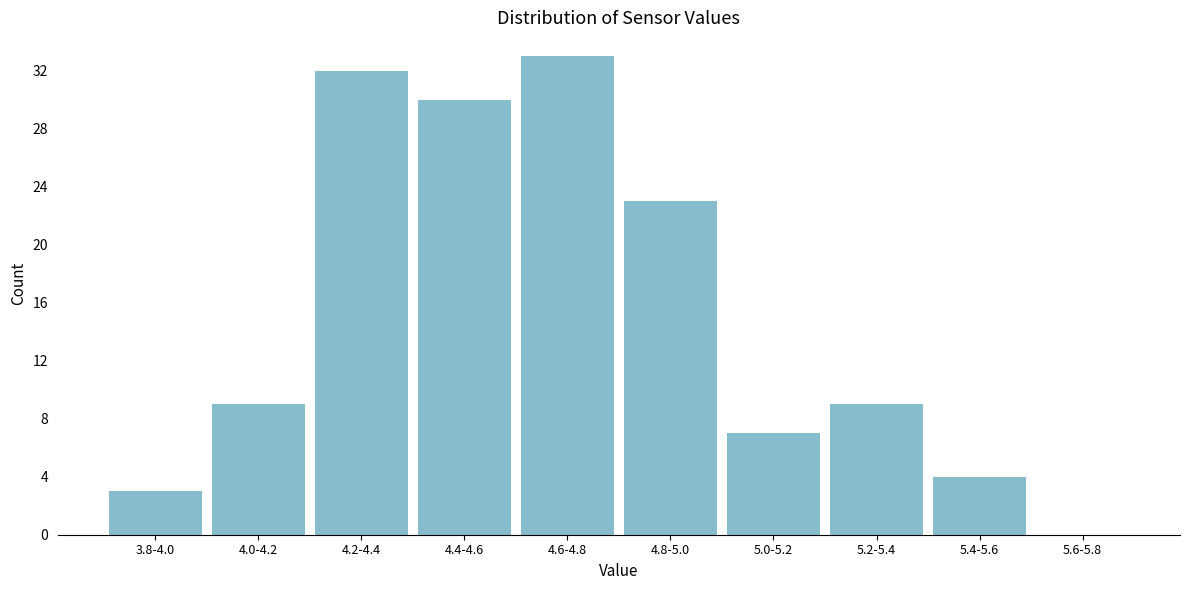

Reading right to left, what are all the values shown in this chart?

5.6-5.8=0	5.4-5.6=4	5.2-5.4=9	5.0-5.2=7	4.8-5.0=23	4.6-4.8=33	4.4-4.6=30	4.2-4.4=32	4.0-4.2=9	3.8-4.0=3